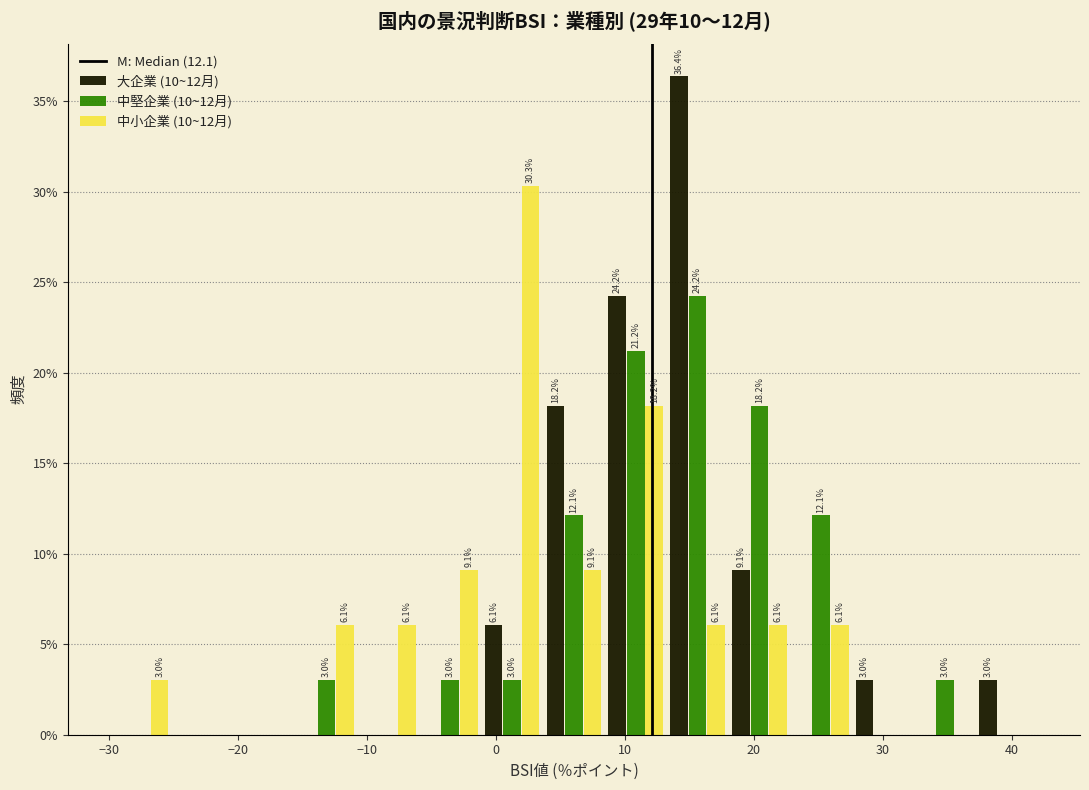

In the 中堅企業 (10~12月) series, which range on the x-axis has the tallest bar?

13 to 18